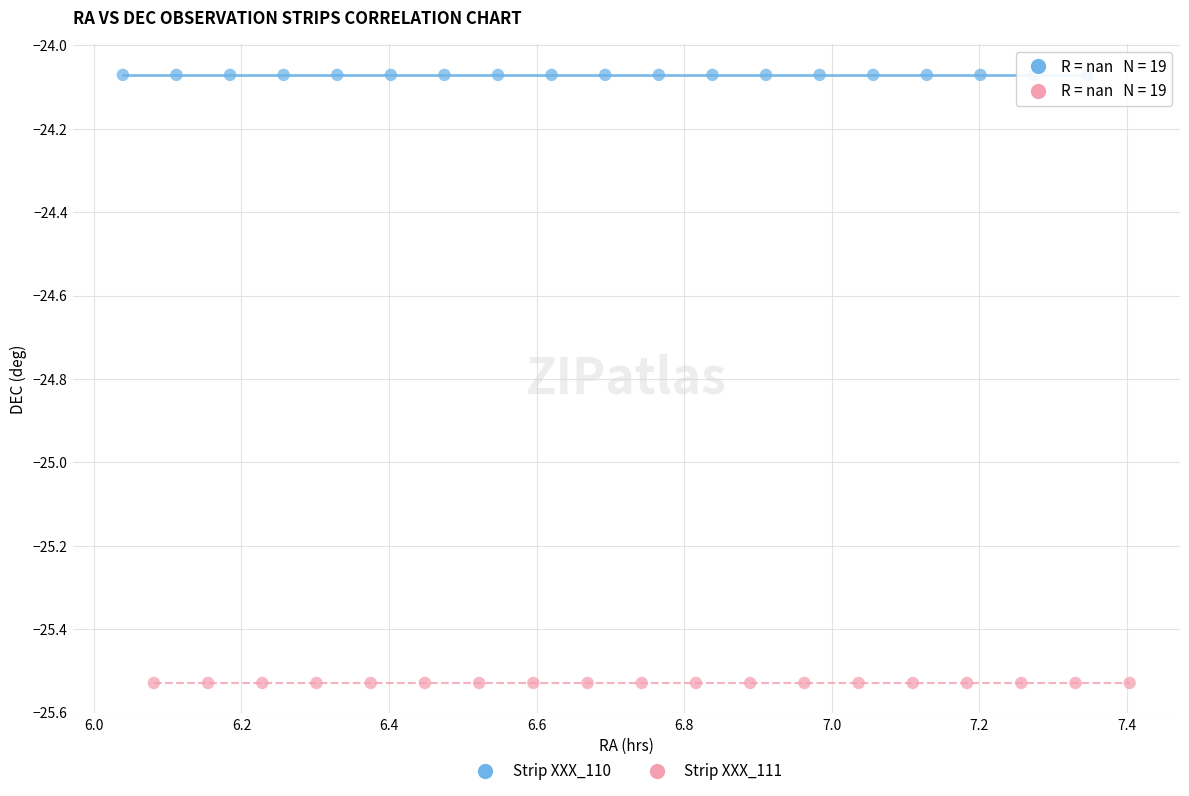

Which series reaches the maximum Y coordinate?

Strip XXX_110